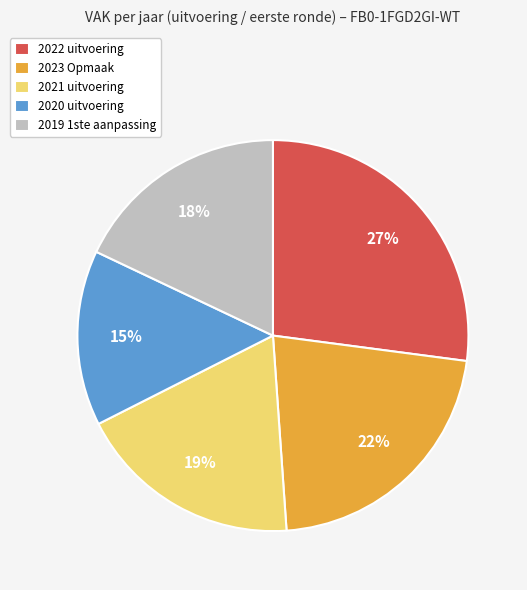

Is there a majority slice in this chart?

No